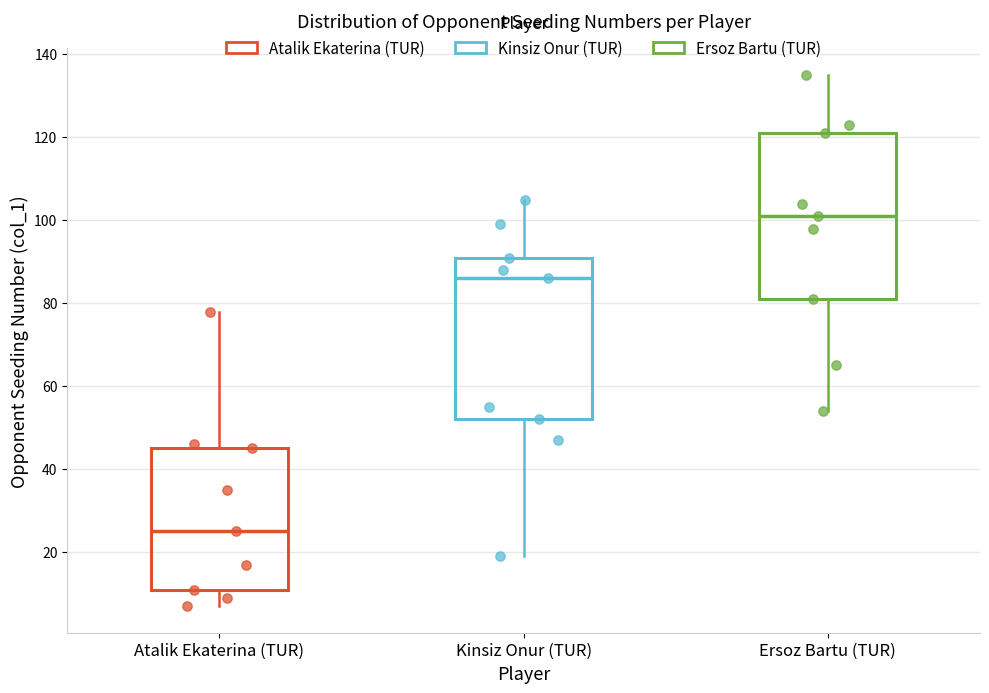

Reading left to right, read every box against the y-axis: the position of its median line, the range the box covers, and the ends of its whiskers. The values are not printed on the chart, so give them approximately, as read against the axis.

Atalik Ekaterina (TUR): median 26, box 12 to 46, whiskers 8 to 78
Kinsiz Onur (TUR): median 86, box 52 to 92, whiskers 20 to 106
Ersoz Bartu (TUR): median 102, box 82 to 122, whiskers 54 to 136